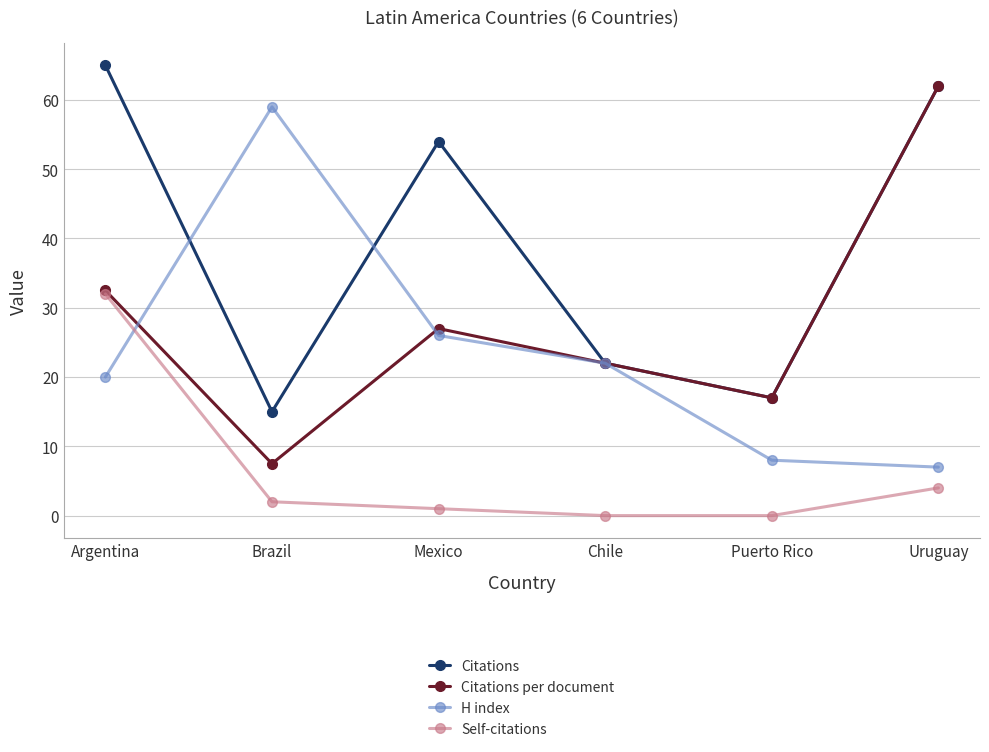

What is the label of the 5th point from the right?

Brazil